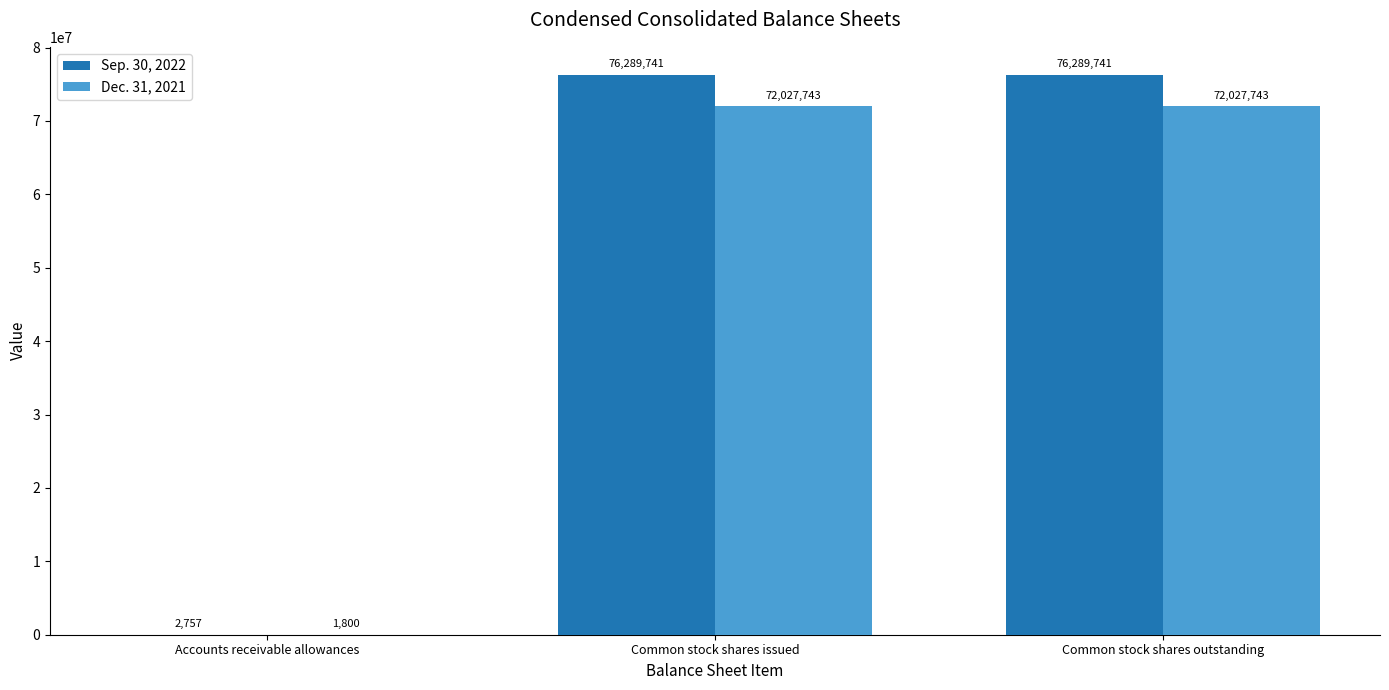

What is the highest value of the Dec. 31, 2021 series?

72027743